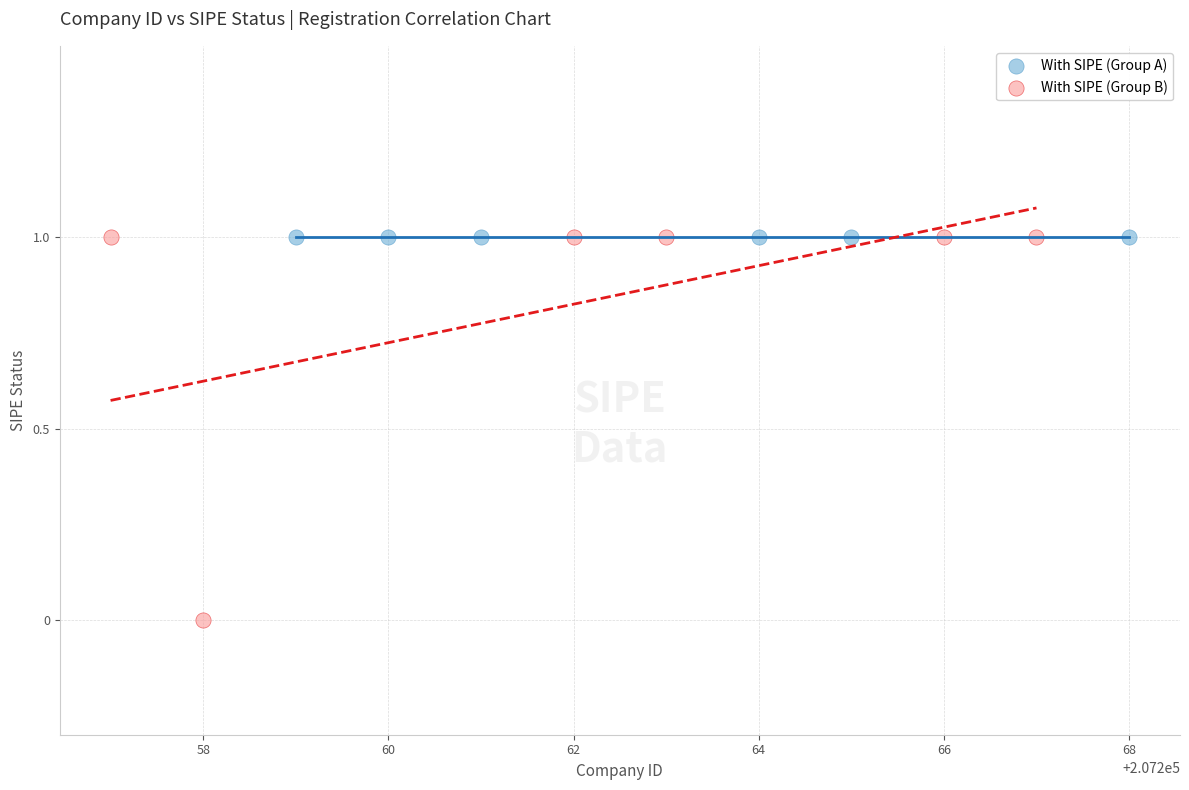

Which series contains the lowest Y value?

With SIPE (Group B)